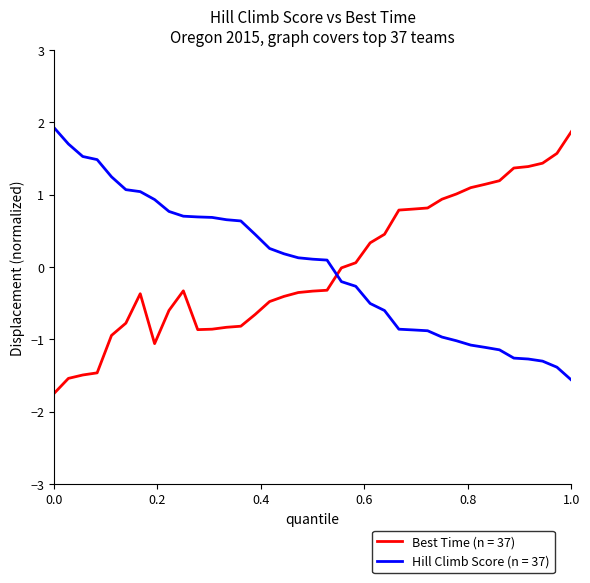

What is the difference between the maximum and minimum values in the Best Time (n = 37) series?

3.6